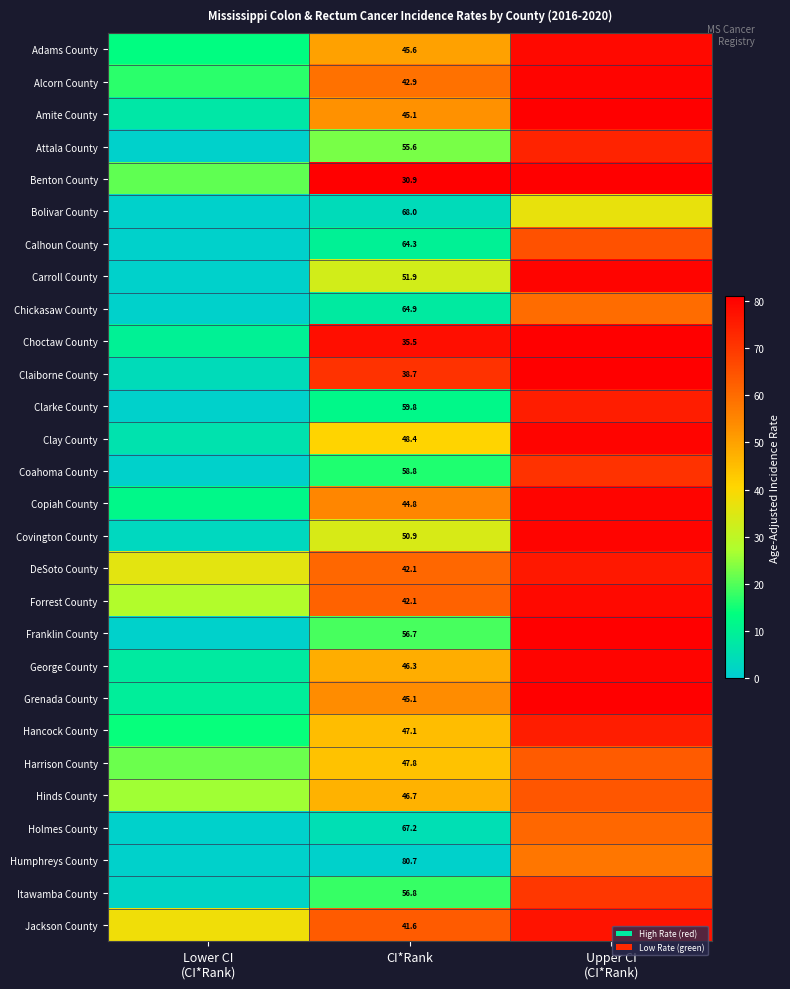

Between Lower CI
(CI*Rank) and Upper CI
(CI*Rank), which is larger?

Upper CI
(CI*Rank)